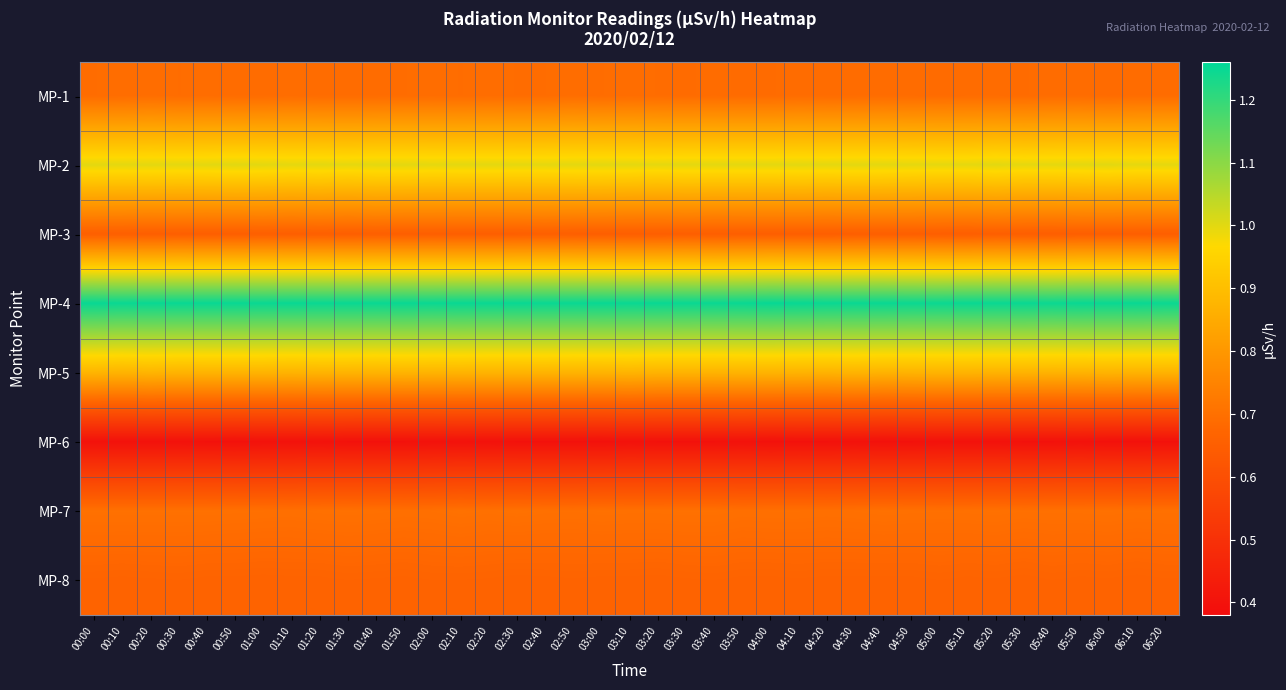

What is the total value across all series at 00:50?

6.2